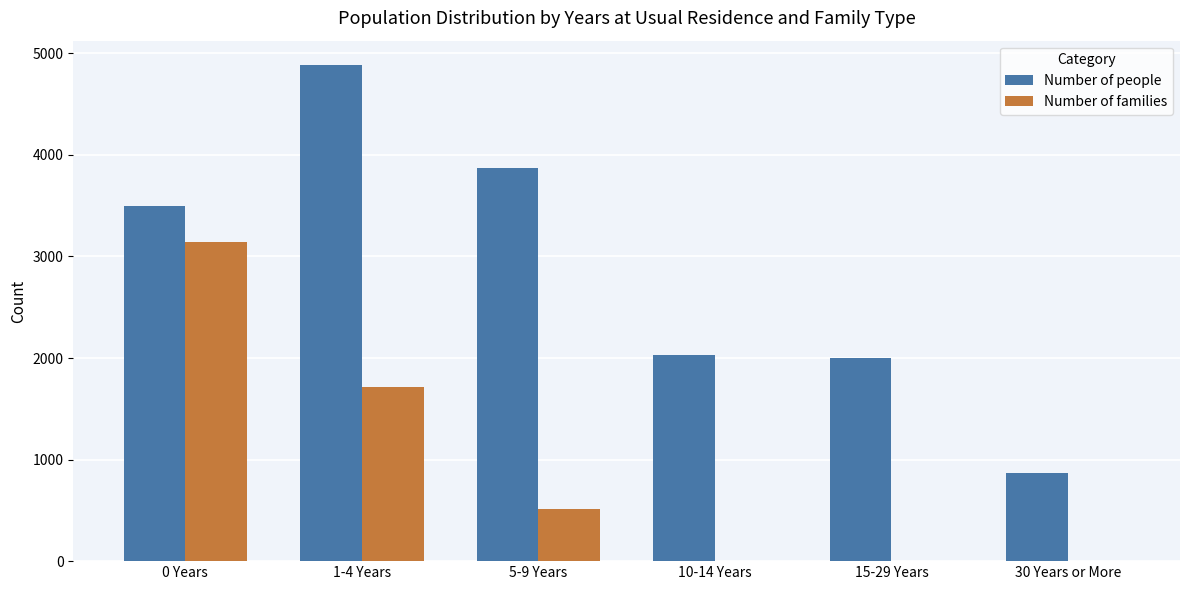

Where is Number of people nearest to the value 2874?

0 Years